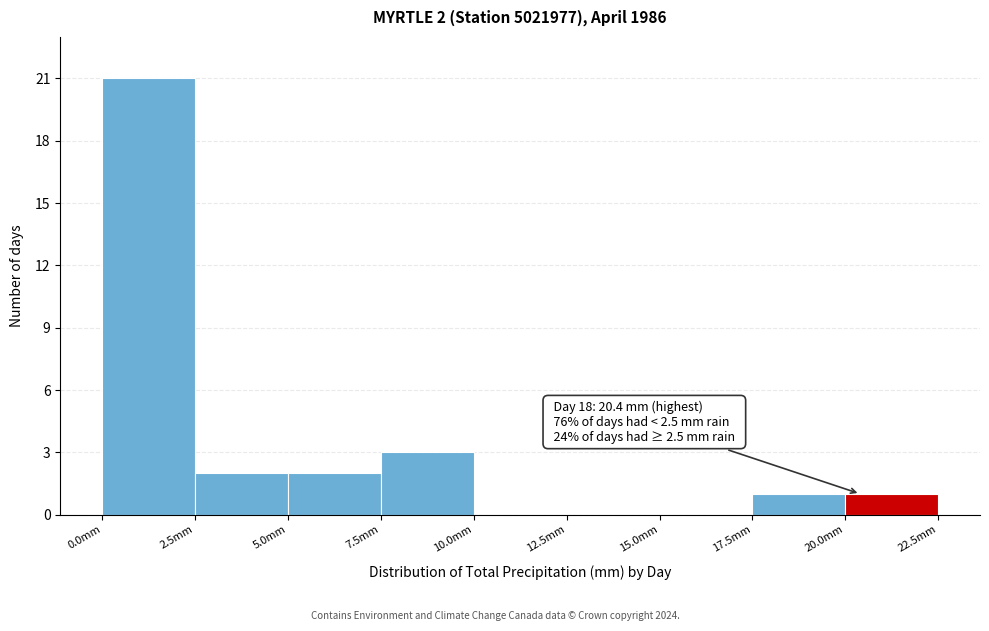

Which range on the x-axis has the tallest bar?

0.0 to 2.5